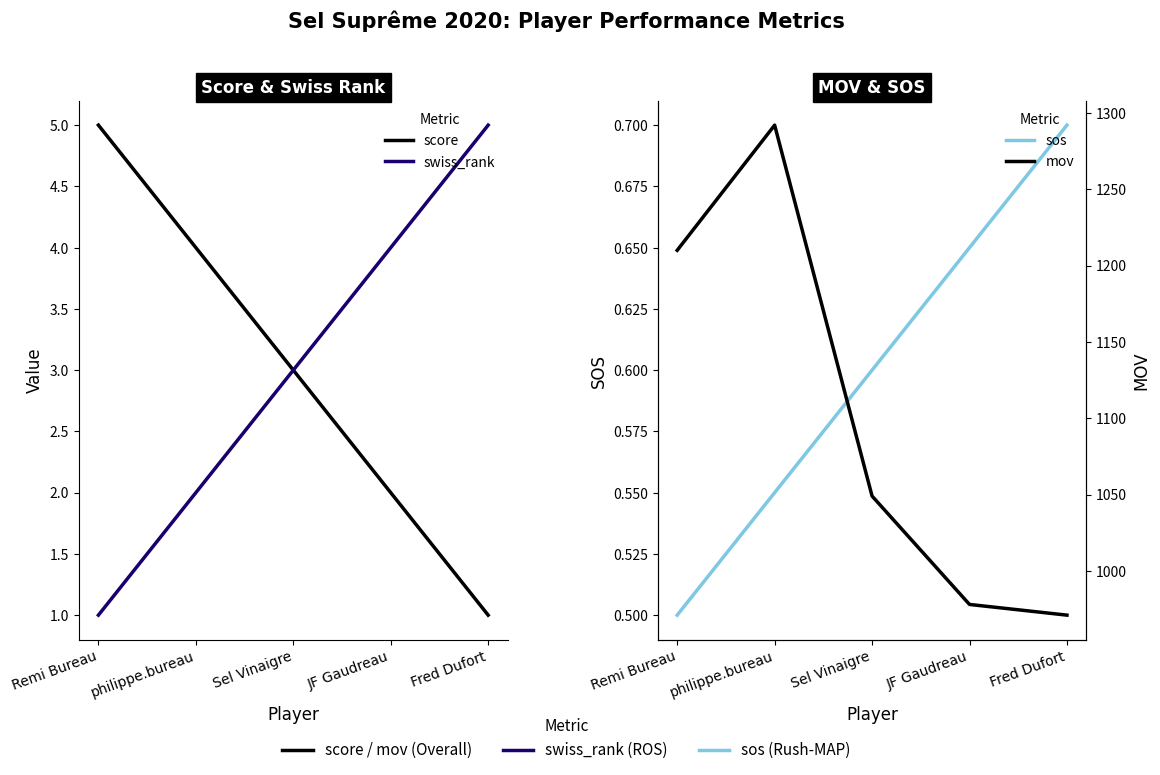

True or false: sos has a value of 0.6 at Sel Vinaigre.

True